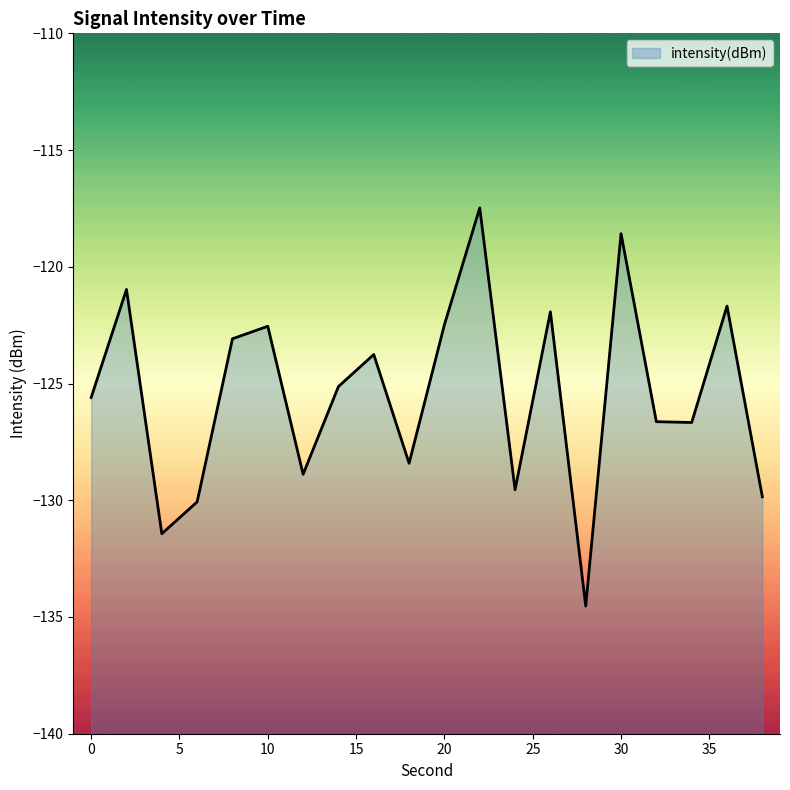

Rank the categories by value from highest to lowest.

22, 30, 2, 36, 26, 20, 10, 8, 16, 14, 0, 32, 34, 18, 12, 24, 38, 6, 4, 28